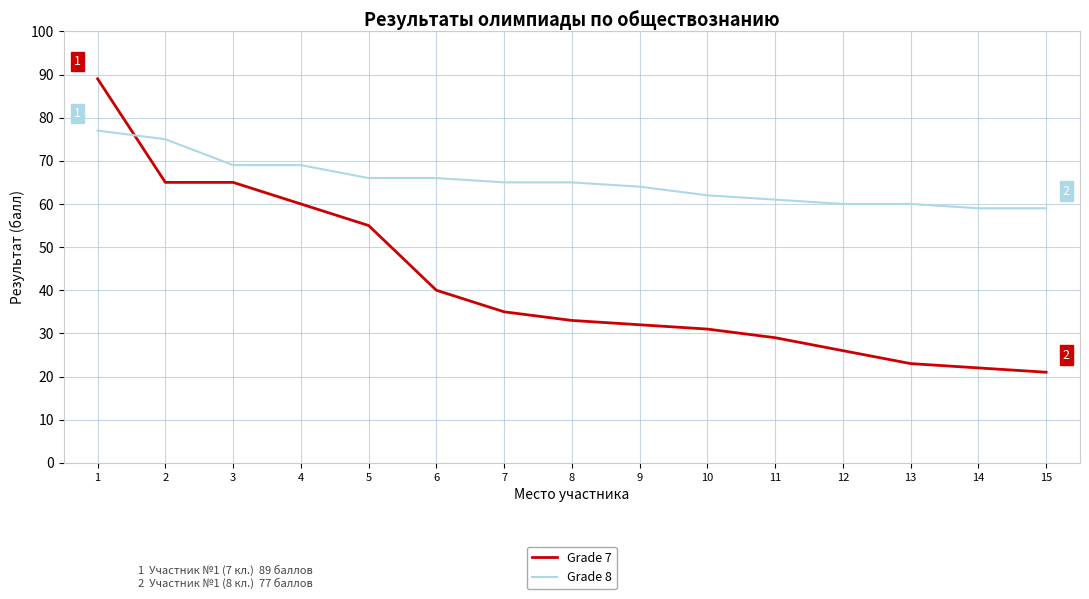

Which series has the largest total across all categories?

Grade 8